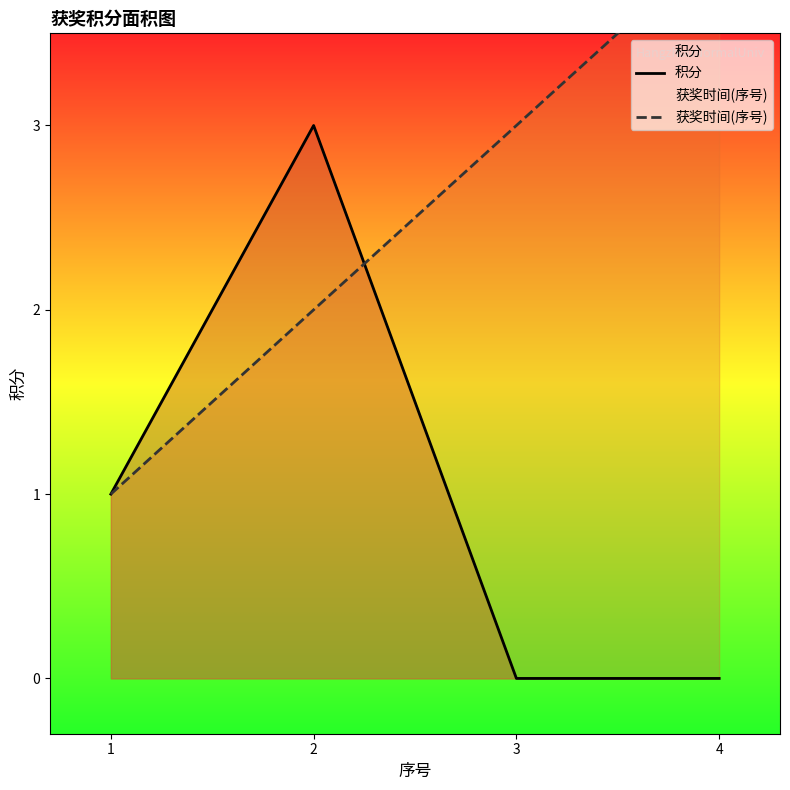

Between 4 and 1, which is larger?

1